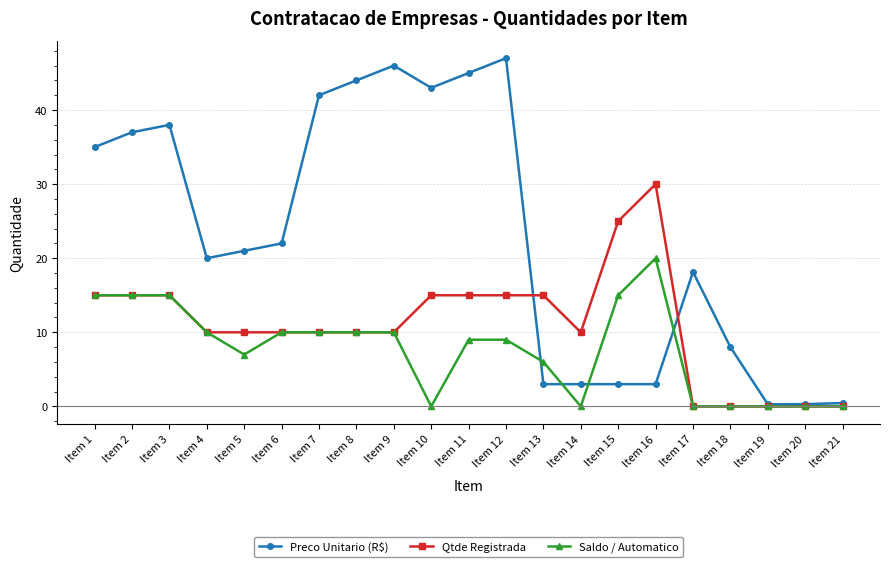

Is the value of Qtde Registrada at Item 6 greater than the value of Preco Unitario (R$) at Item 11?

No